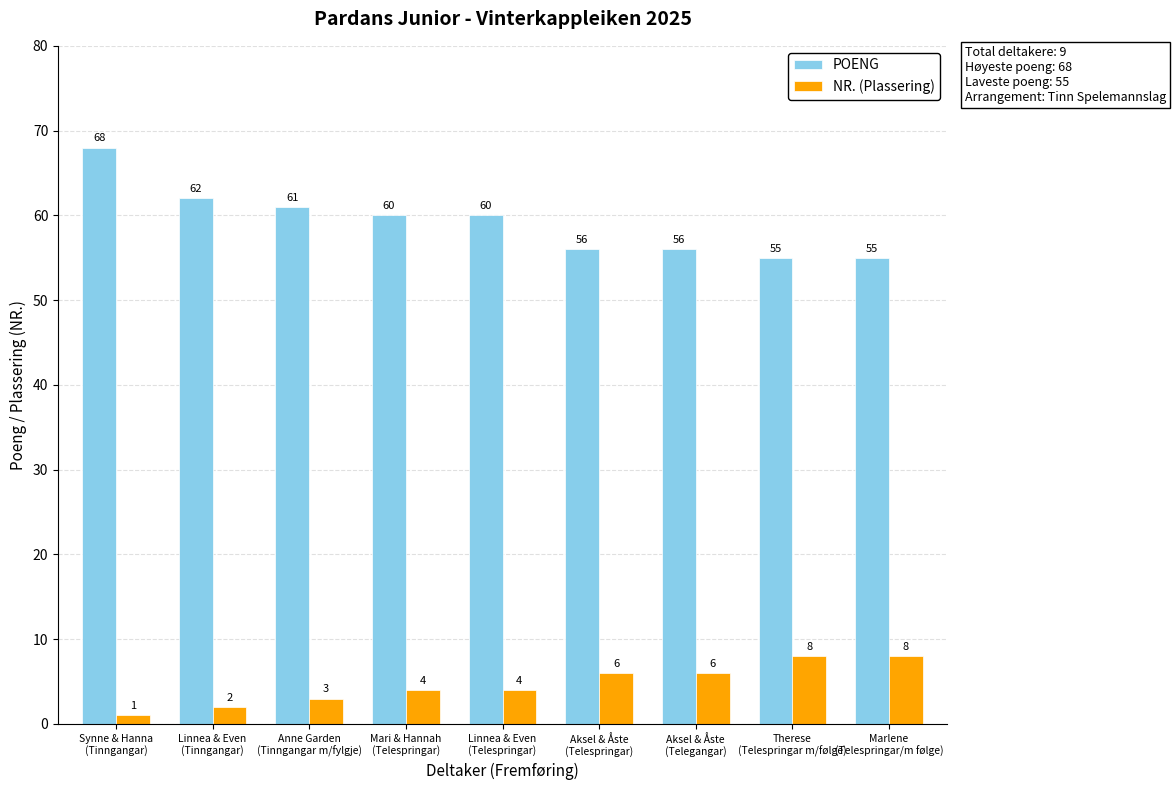

Reading right to left, transcribe all the data shown in this chart.

POENG: Marlene
(Telespringar/m følge)=55	Therese
(Telespringar m/følge)=55	Aksel & Åste
(Telegangar)=56	Aksel & Åste
(Telespringar)=56	Linnea & Even
(Telespringar)=60	Mari & Hannah
(Telespringar)=60	Anne Garden
(Tinngangar m/fylgje)=61	Linnea & Even
(Tinngangar)=62	Synne & Hanna
(Tinngangar)=68
NR. (Plassering): Marlene
(Telespringar/m følge)=8	Therese
(Telespringar m/følge)=8	Aksel & Åste
(Telegangar)=6	Aksel & Åste
(Telespringar)=6	Linnea & Even
(Telespringar)=4	Mari & Hannah
(Telespringar)=4	Anne Garden
(Tinngangar m/fylgje)=3	Linnea & Even
(Tinngangar)=2	Synne & Hanna
(Tinngangar)=1